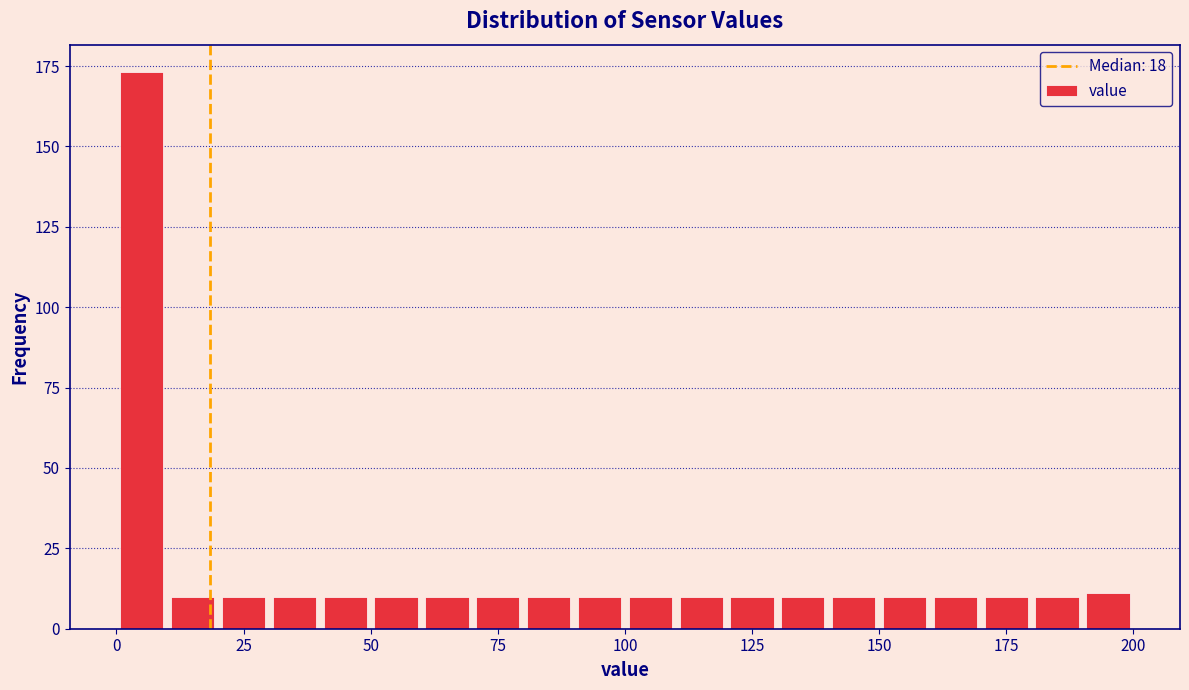

Around what value on the x-axis is the tallest bar? Give the approximate position of its centre, as read against the axis.

5